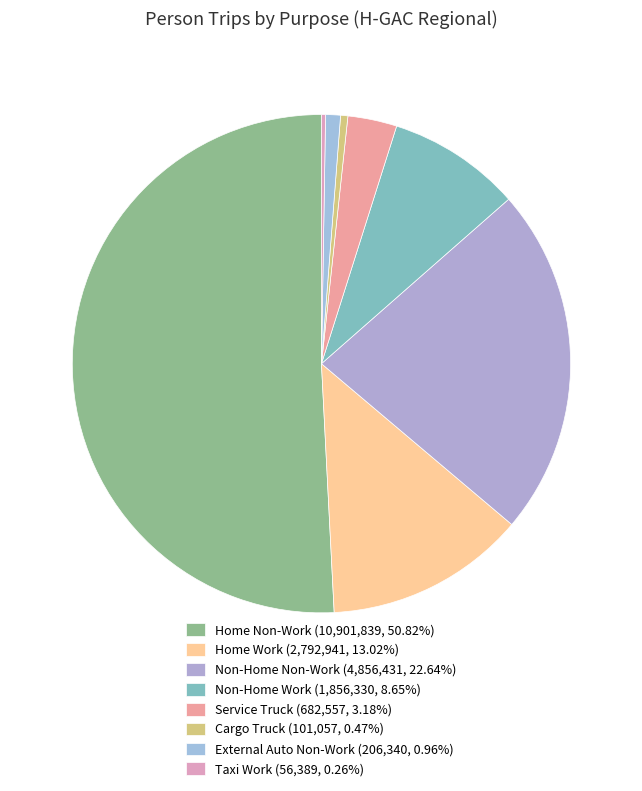

Do Non-Home Work and Home Work together represent more than half of the pie?

No